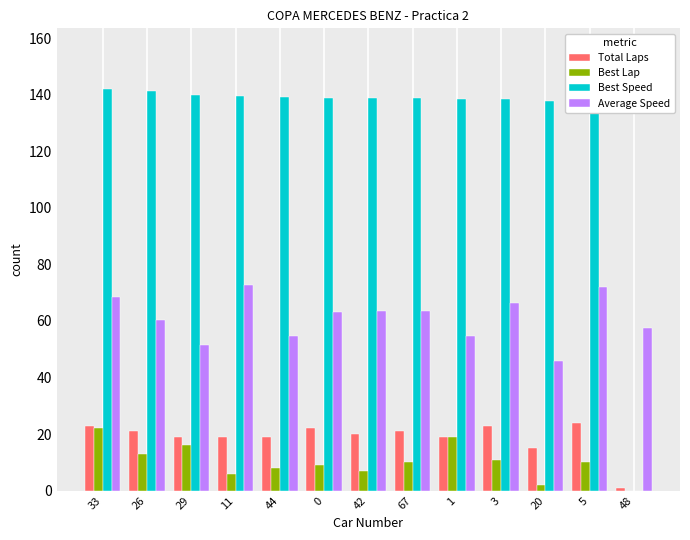

Does the chart contain stacked bars?

No